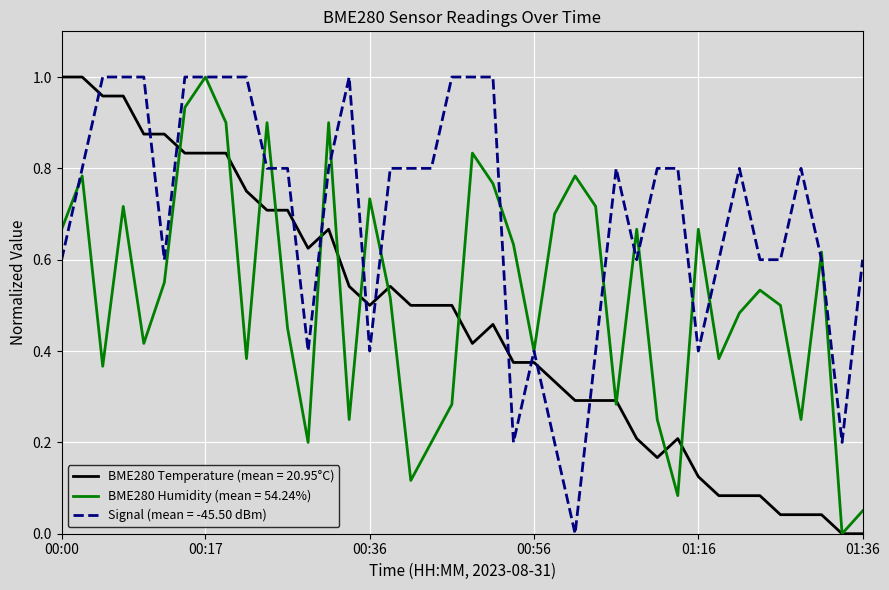

Which series has the largest total across all categories?

Signal (mean = -45.50 dBm)